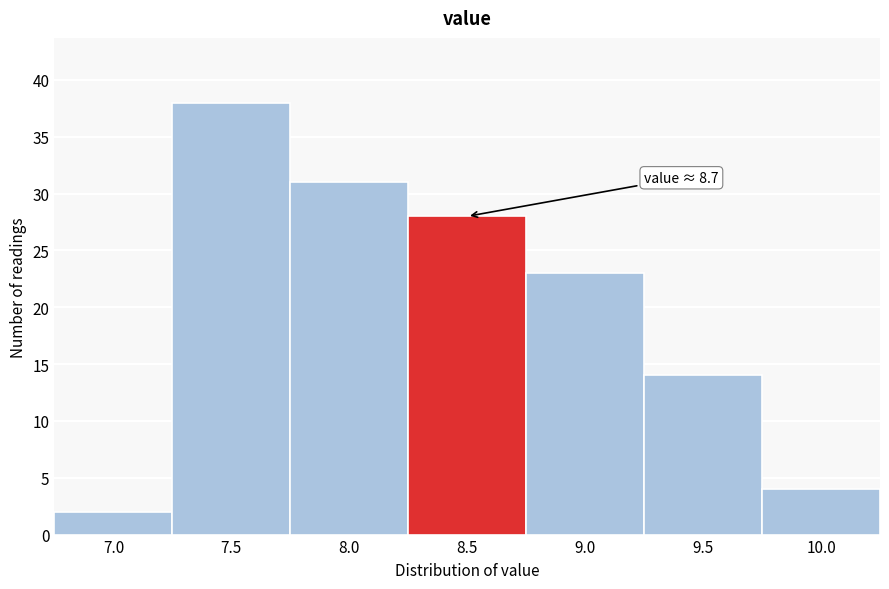

Reading right to left, extract all data points from this chart.

10.0=4	9.5=14	9.0=23	8.5=28	8.0=31	7.5=38	7.0=2